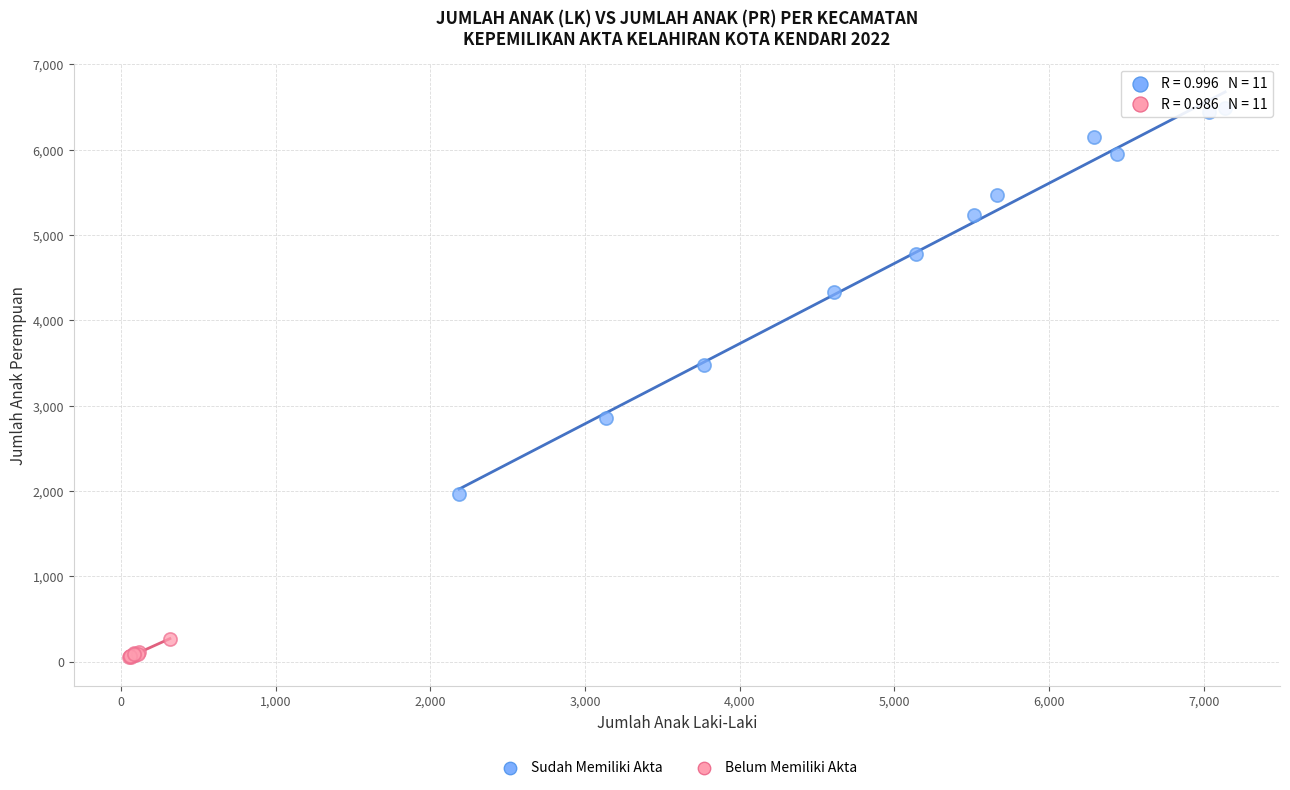

Which series has the largest Y range (max minus min)?

Sudah Memiliki Akta